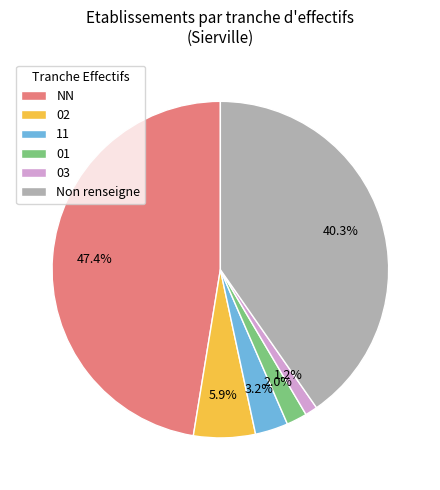

What percentage is the 02 slice, to the nearest percent?

6%